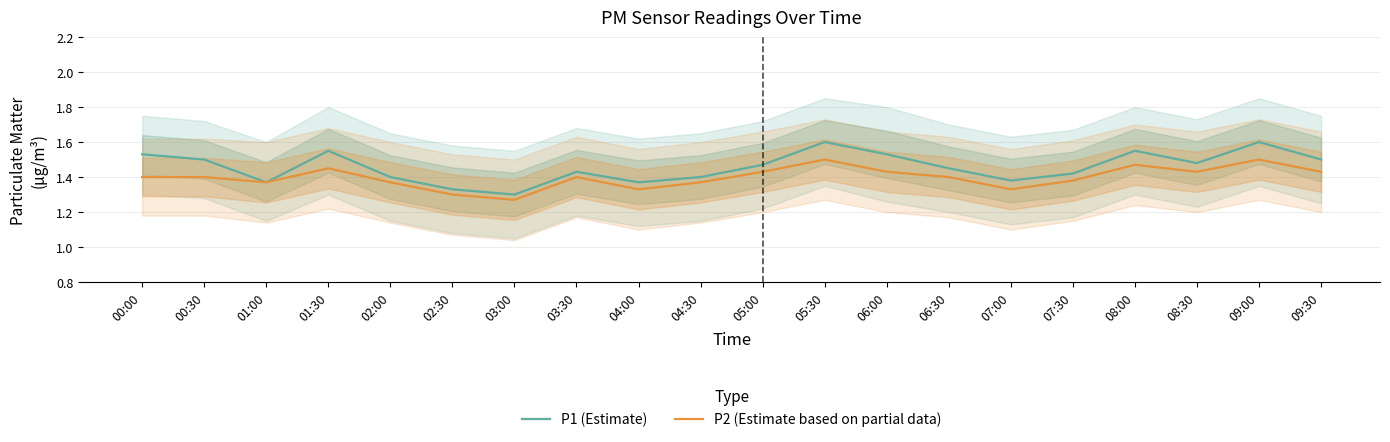

What is the sum of the P1 (Estimate) values at 04:00 and 08:00?

2.9